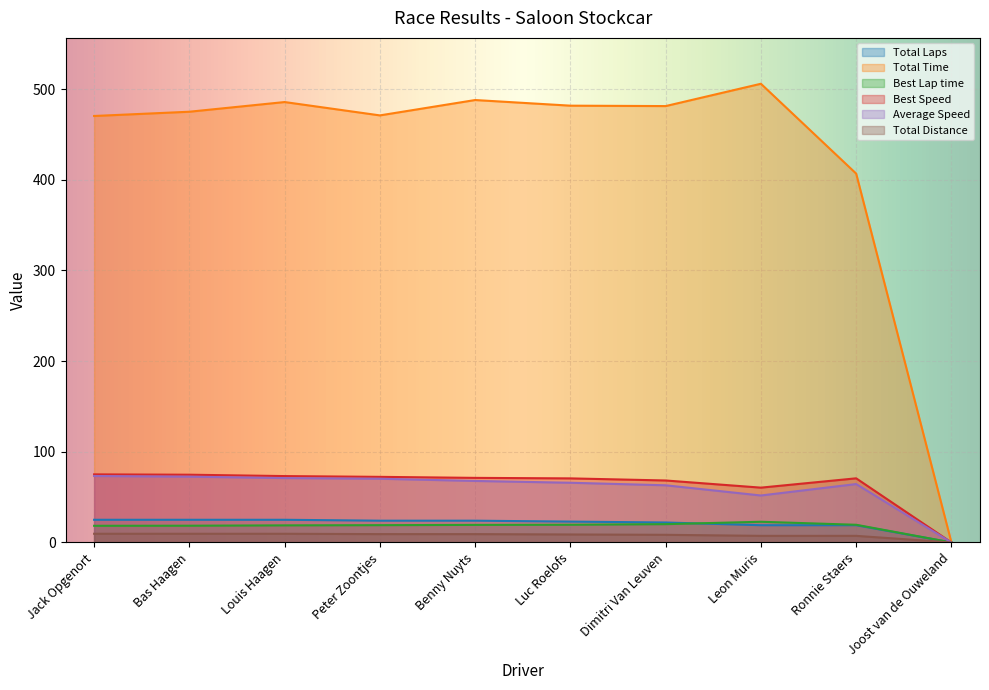

Where does the Average Speed series first go above 67?

Jack Opgenort